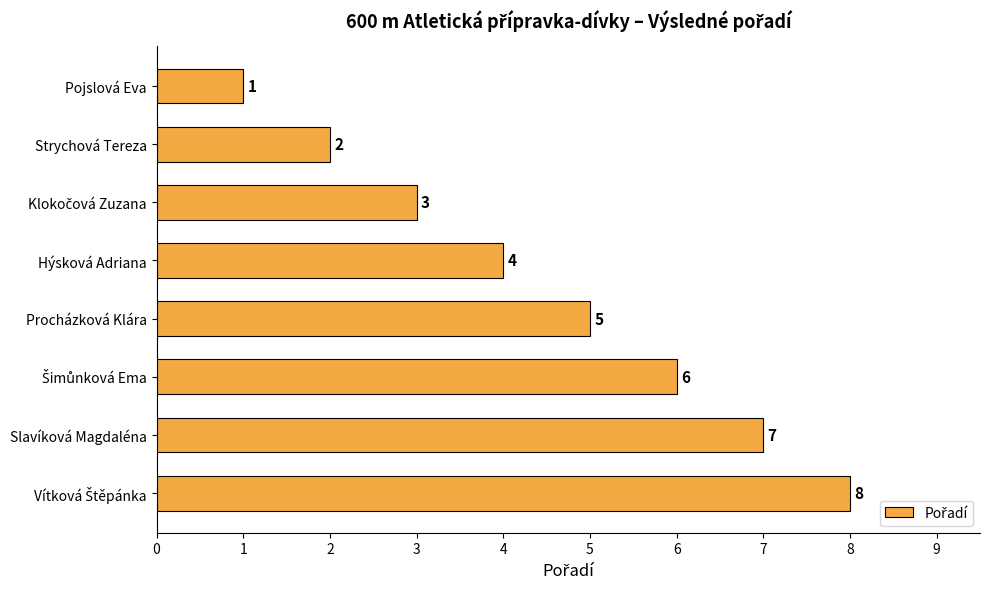

Are the bars grouped side by side (vs. stacked)?

No